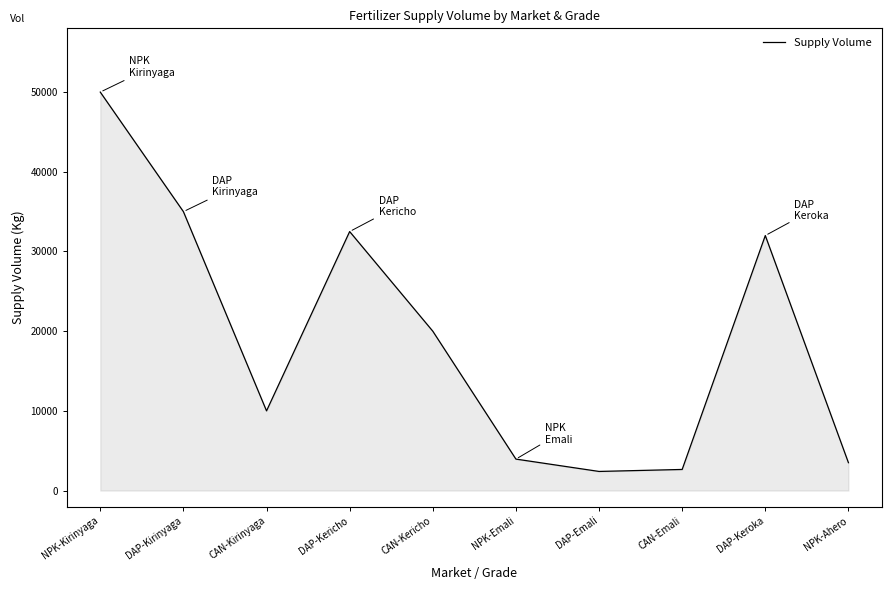

Reading left to right, list all the values displayed in this chart.

NPK-Kirinyaga=50000	DAP-Kirinyaga=35000	CAN-Kirinyaga=10000	DAP-Kericho=32500	CAN-Kericho=20000	NPK-Emali=3950	DAP-Emali=2400	CAN-Emali=2650	DAP-Keroka=32000	NPK-Ahero=3500